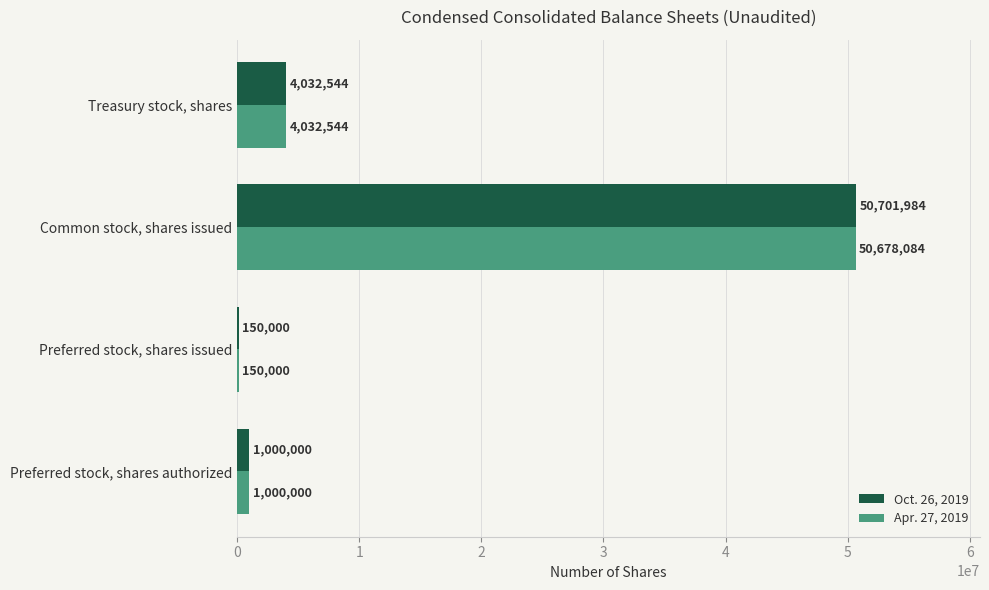

How many series are shown in this chart?

2